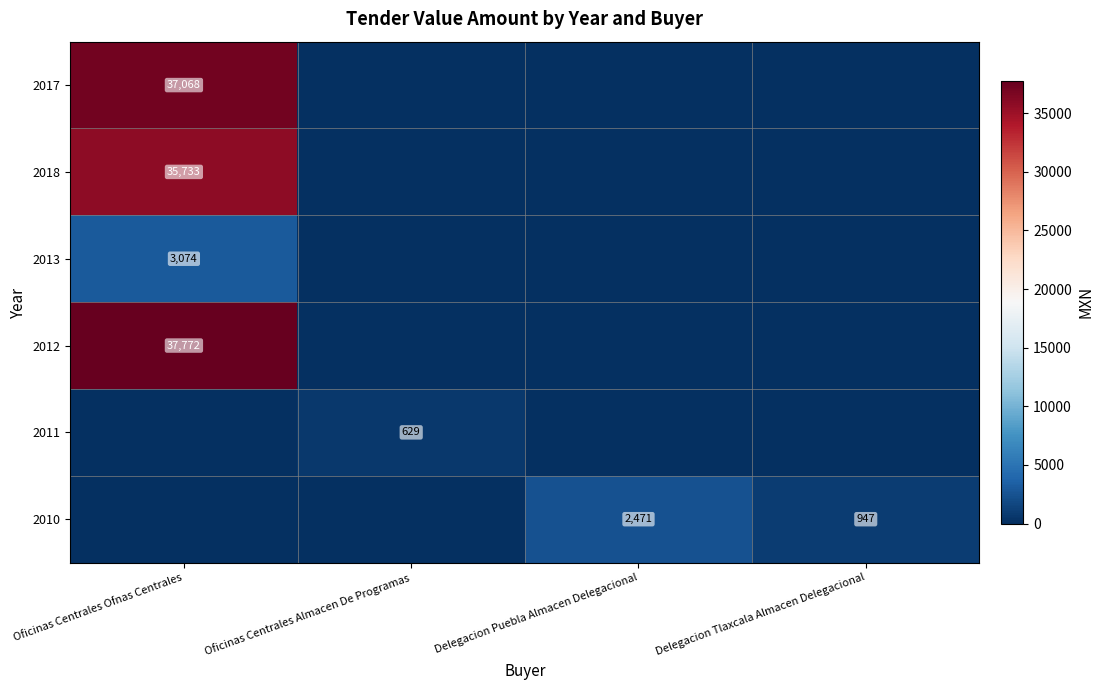

True or false: 2012 has a value of 37772 at Oficinas Centrales Ofnas Centrales.

True